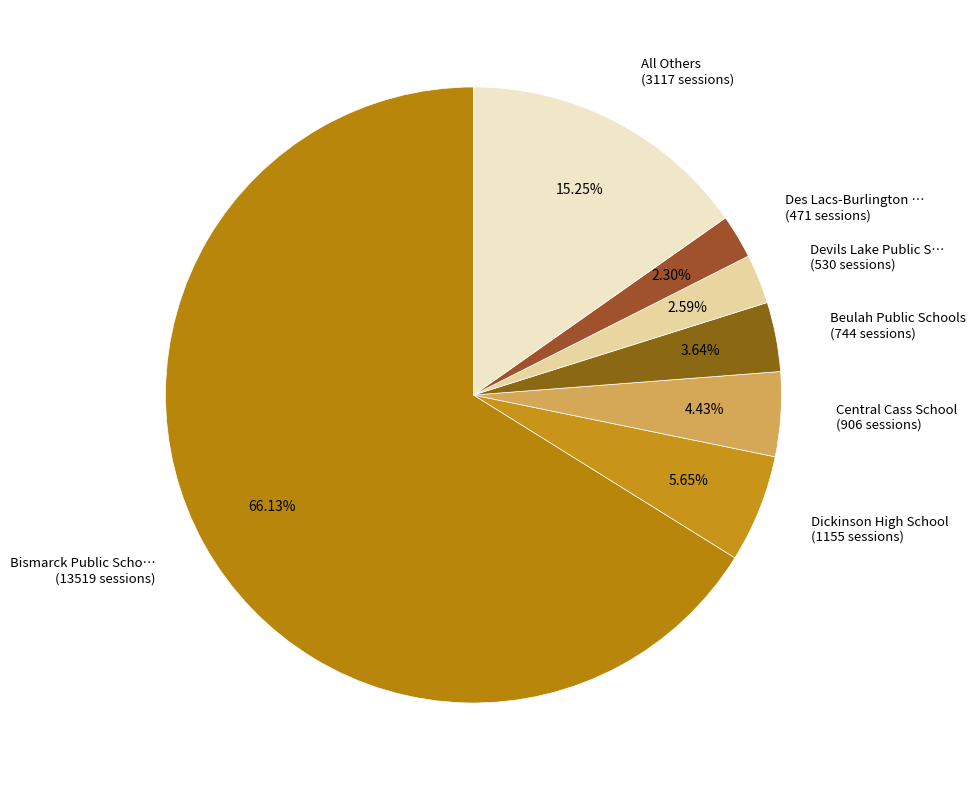

How many slices are in this pie chart?

7